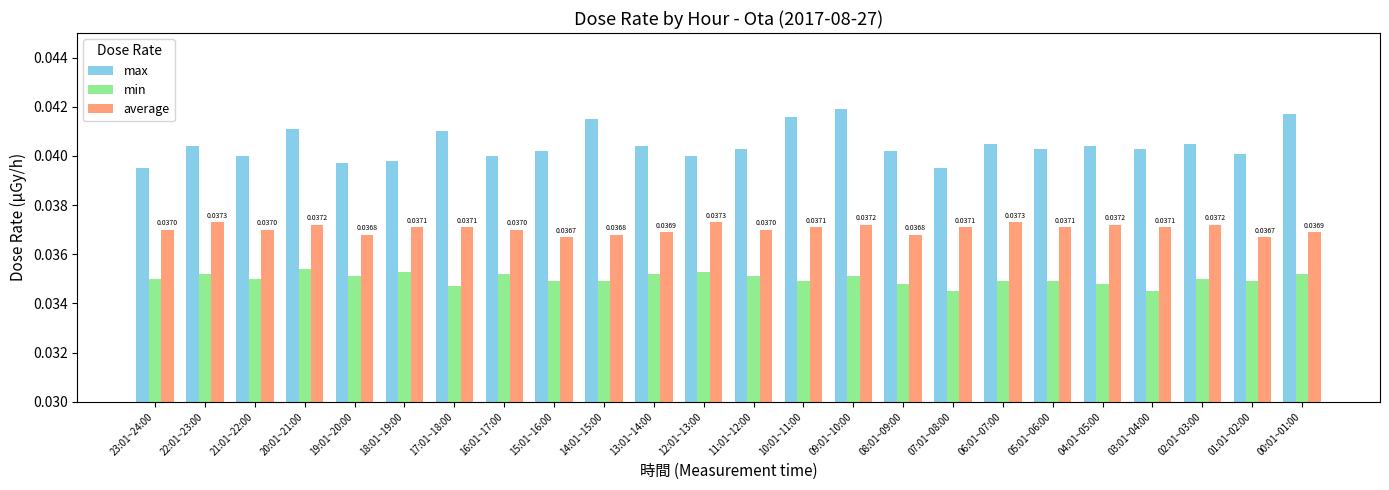

Are the bars grouped side by side (vs. stacked)?

Yes